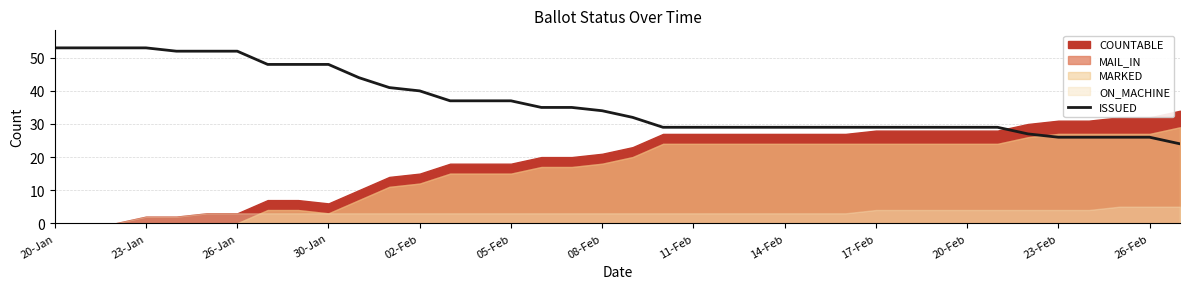

What is the sum of the values at 14 and 16?

72